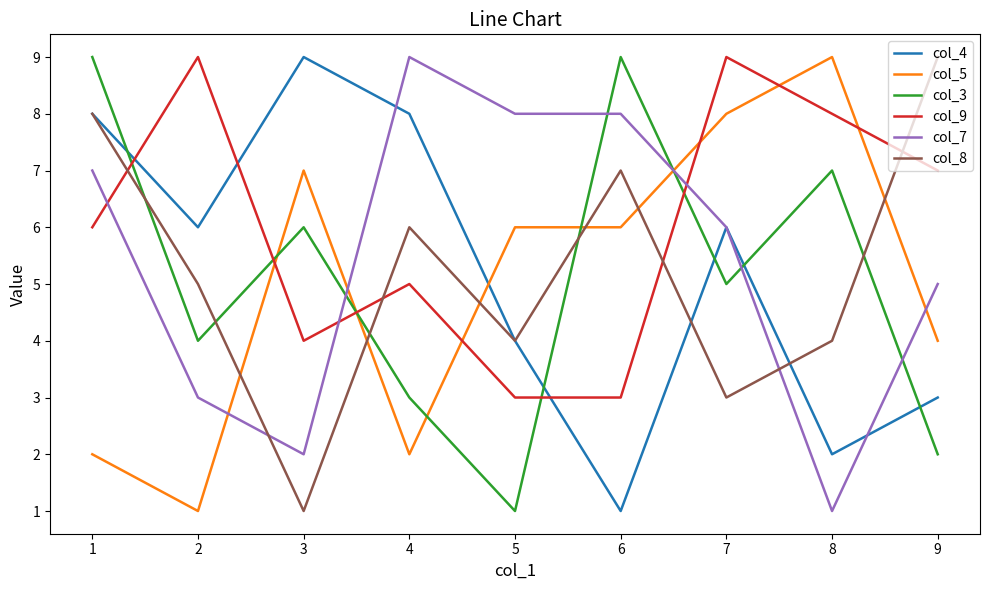

Where is the first local maximum for col_5?

3